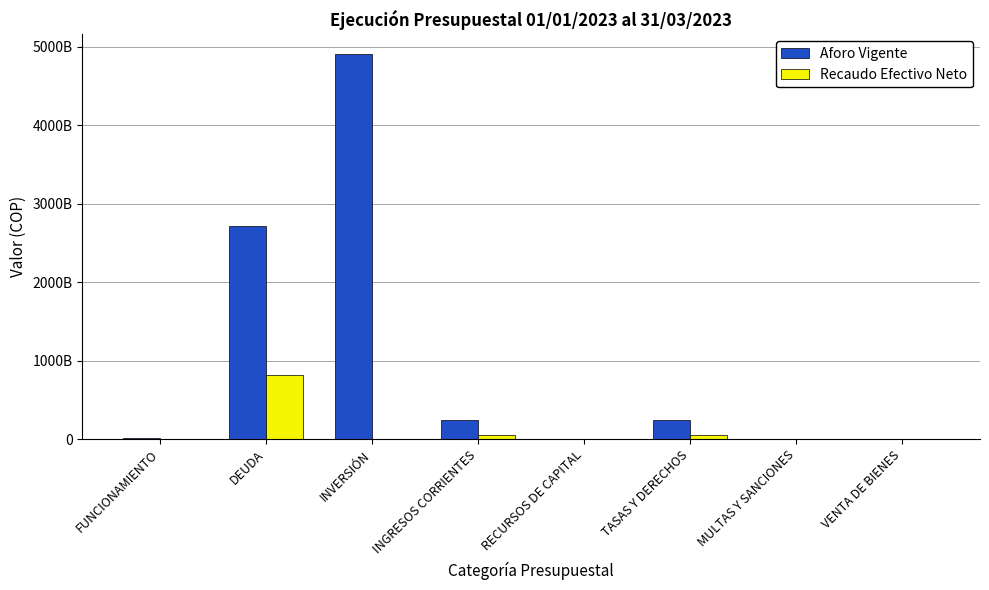

At which category is the sum across all series the highest?

INVERSIÓN